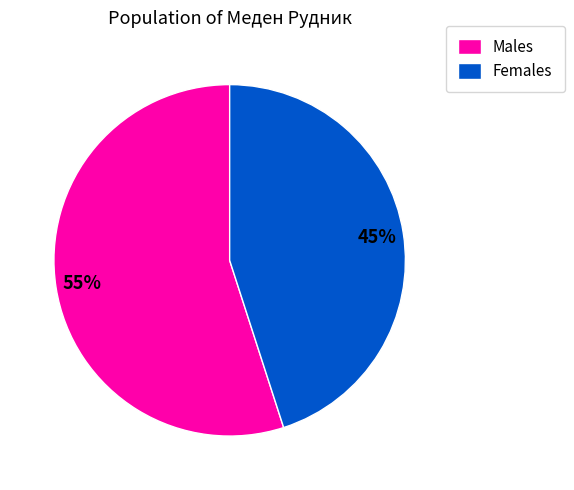

What is the largest slice in the pie chart?

Males